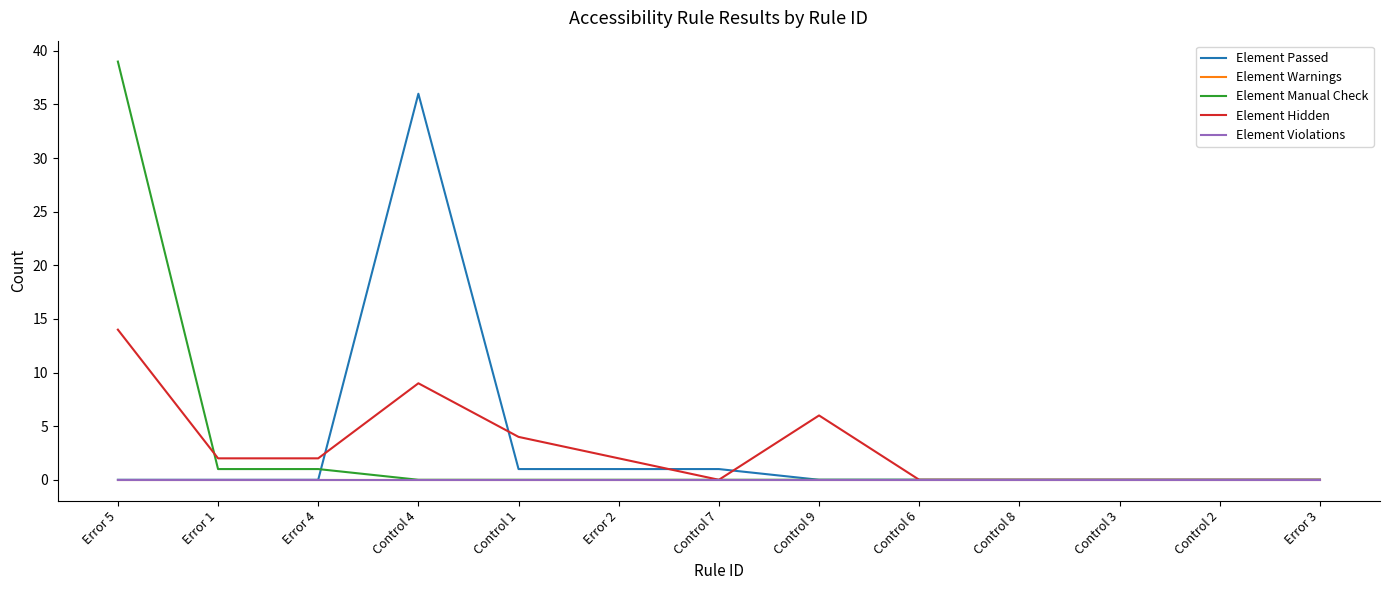

Reading left to right, extract all data points from this chart.

Element Passed: 0	0	0	36	1	1	1	0	0	0	0	0	0
Element Warnings: 0	0	0	0	0	0	0	0	0	0	0	0	0
Element Manual Check: 39	1	1	0	0	0	0	0	0	0	0	0	0
Element Hidden: 14	2	2	9	4	2	0	6	0	0	0	0	0
Element Violations: 0	0	0	0	0	0	0	0	0	0	0	0	0